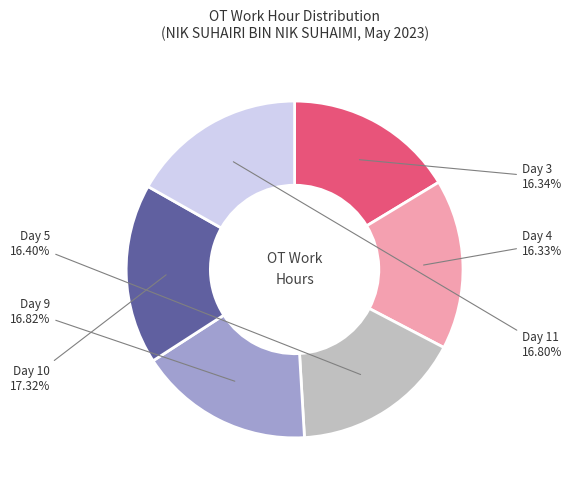

Is the sum of Day 10 and Day 9 greater than half?

No